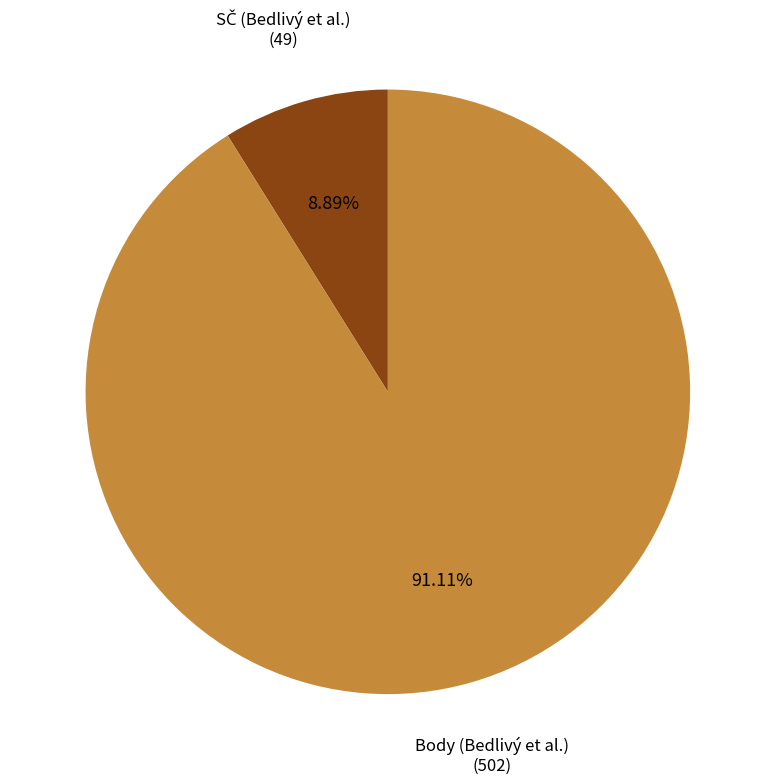

Is there any slice that represents more than half of the pie?

Yes